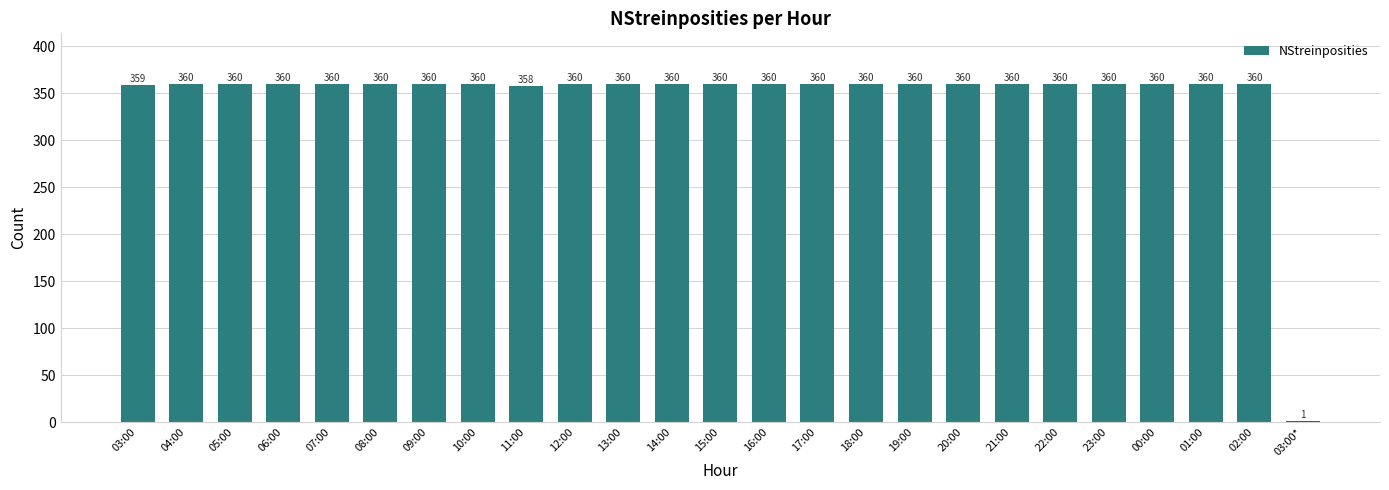

True or false: the data shows 504 at 18:00.

False